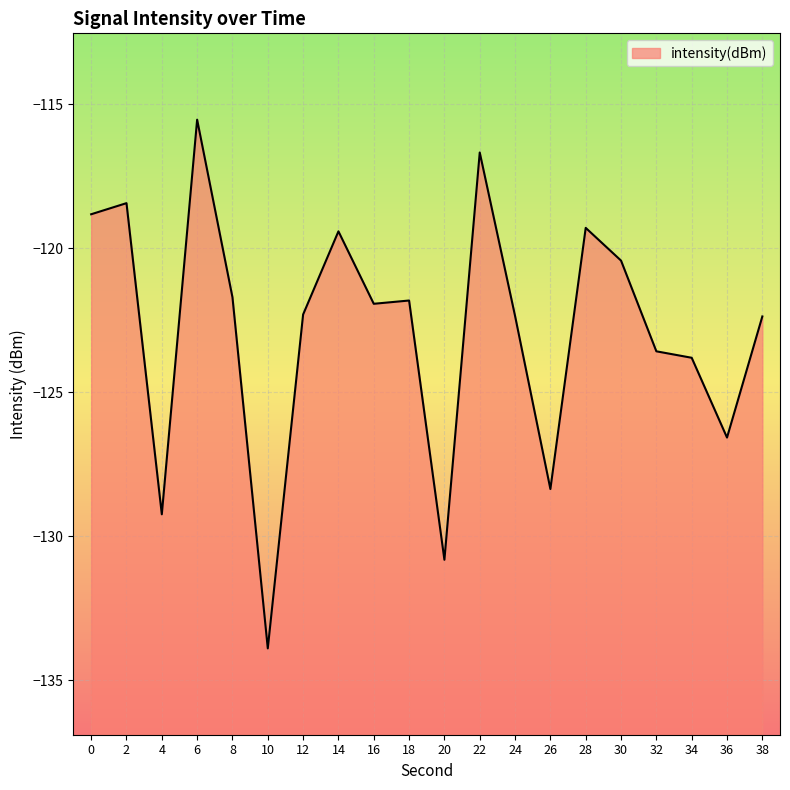

Which label corresponds to the smallest value in the chart?

10